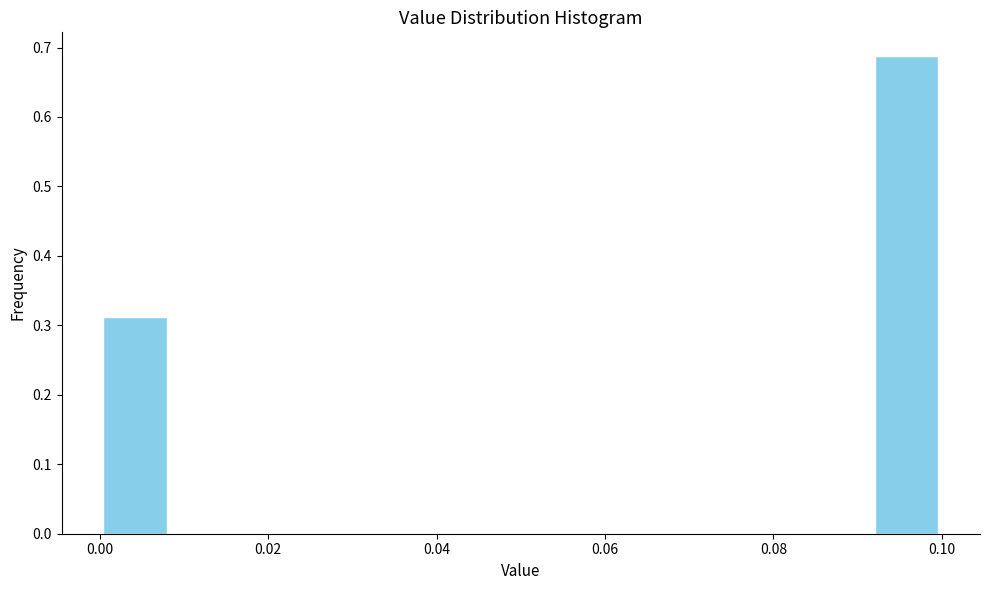

Reading left to right, list every bar in this chart as the range it spans on the x-axis followed by its height. Neither the bar edges nor the heights are printed on the chart, so give them approximately, as read against the axes.

0.000 to 0.008: 0.31
0.008 to 0.016: 0
0.016 to 0.026: 0
0.026 to 0.034: 0
0.034 to 0.042: 0
0.042 to 0.050: 0
0.050 to 0.058: 0
0.058 to 0.066: 0
0.066 to 0.076: 0
0.076 to 0.084: 0
0.084 to 0.092: 0
0.092 to 0.100: 0.69